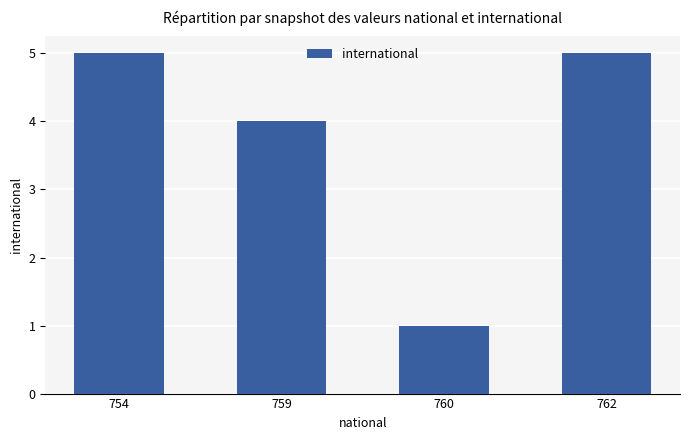

Where is the data nearest to the value 3?

759